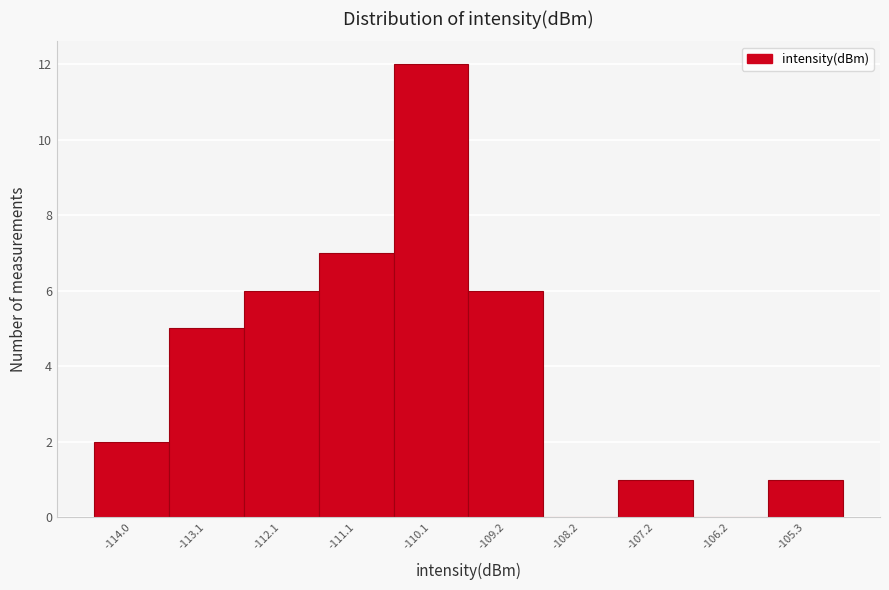

Over which range of the x-axis is the bar tallest?

-110.6 to -109.6